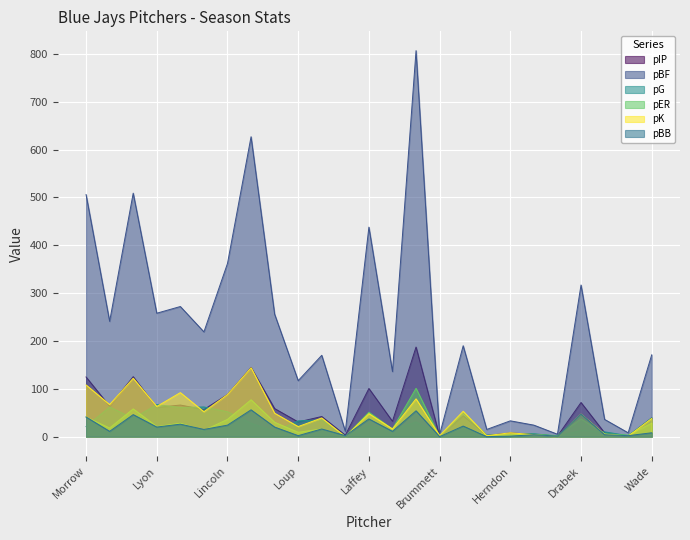

What is the approximate value of pG at Dyson?

2.0